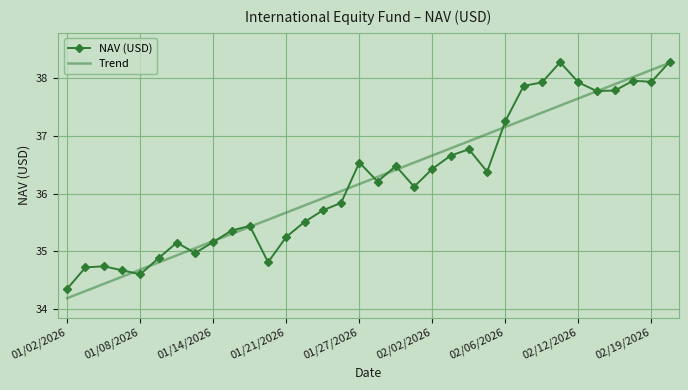

What is the smallest value displayed?

34.2